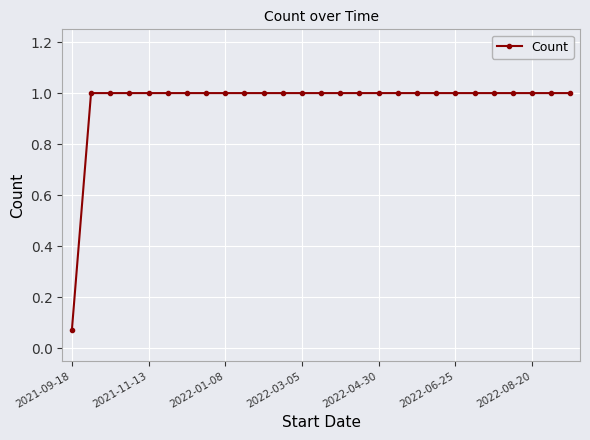

What is the value of the 6th point from the left?

1.0